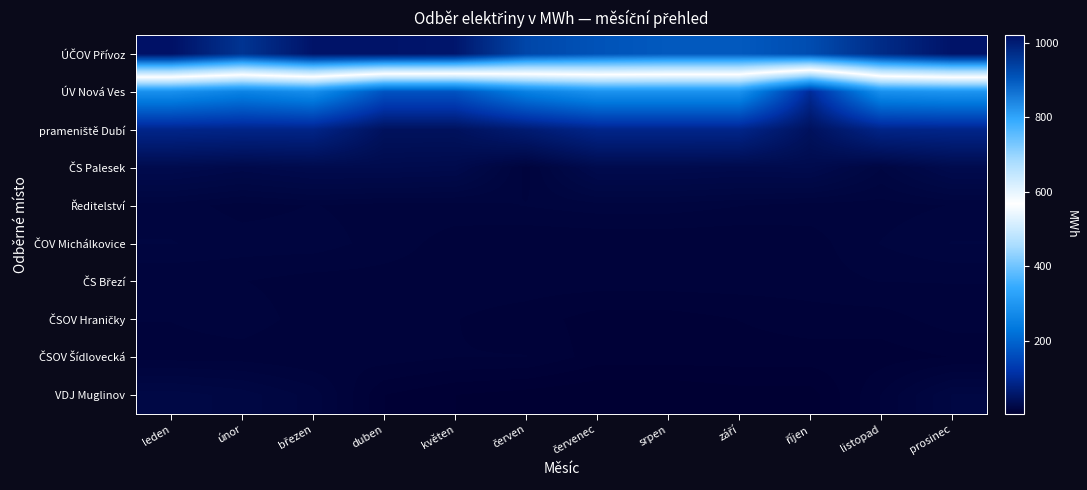

What is the spread (max minus min) of values at květen?

1004